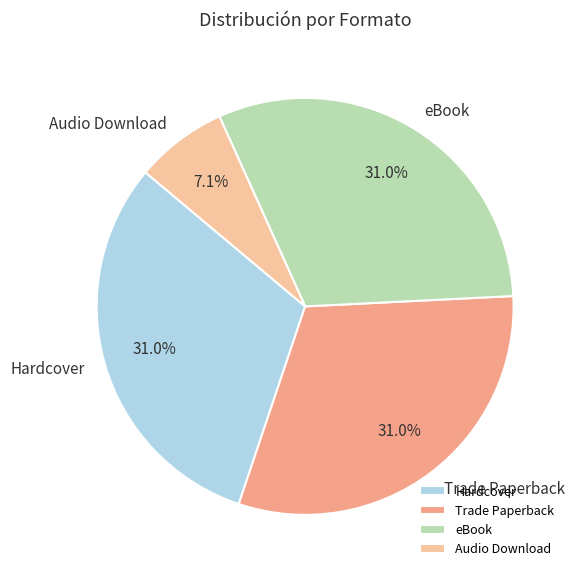

To the nearest percent, what portion does Hardcover represent?

31%